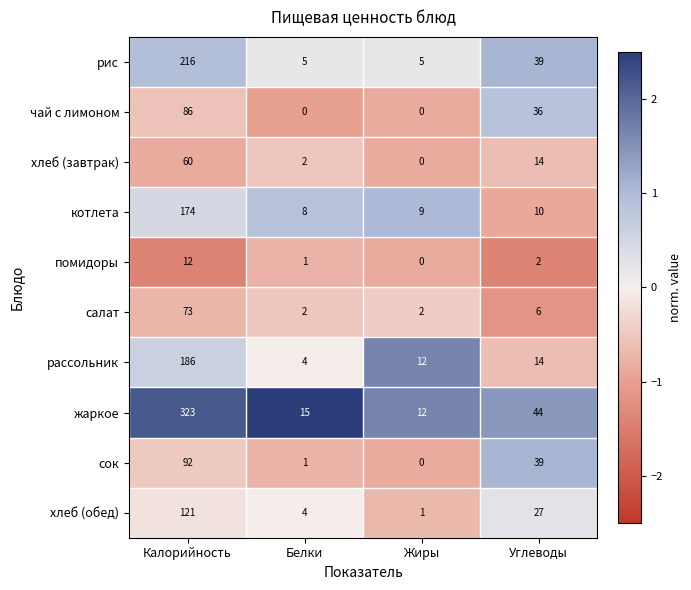

What is the sum of all салат values?

83